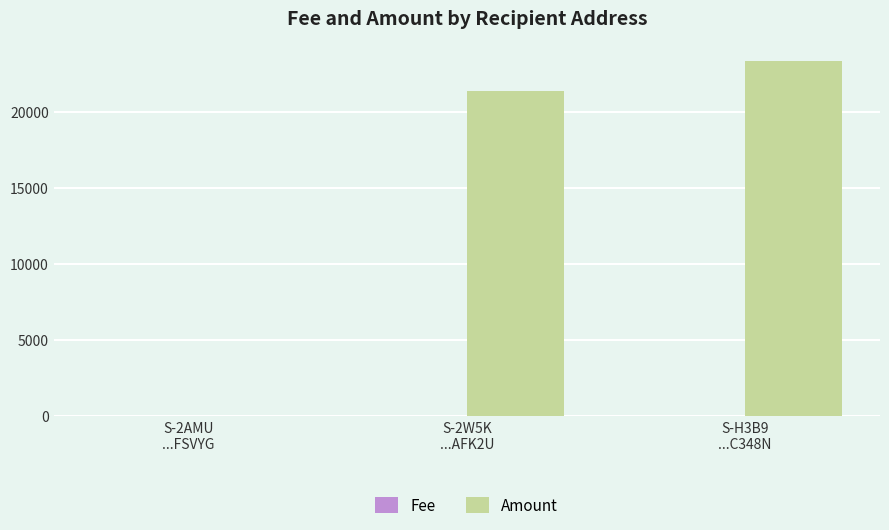

Which series has the largest total across all categories?

Amount